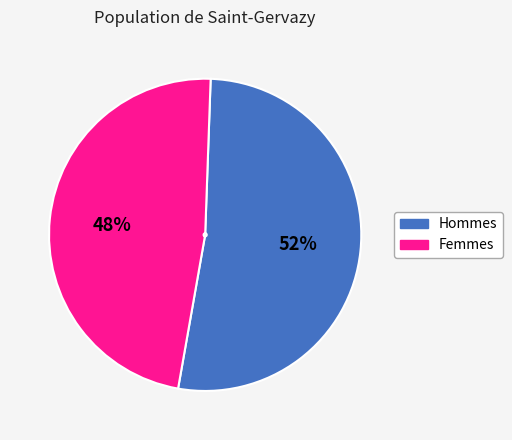

To the nearest percent, what is the average slice percentage?

50%